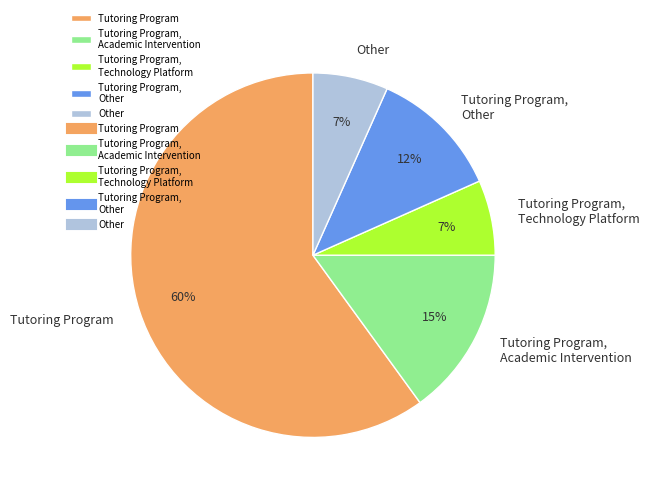

What percentage is the Other slice, to the nearest percent?

7%